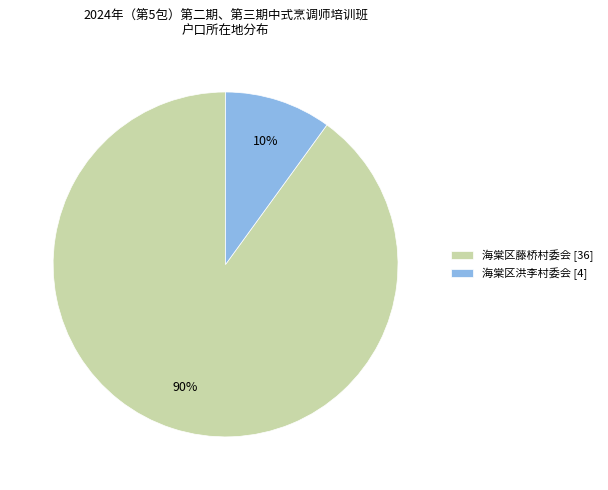

What percentage is the 海棠区藤桥村委会 slice, to the nearest percent?

90%